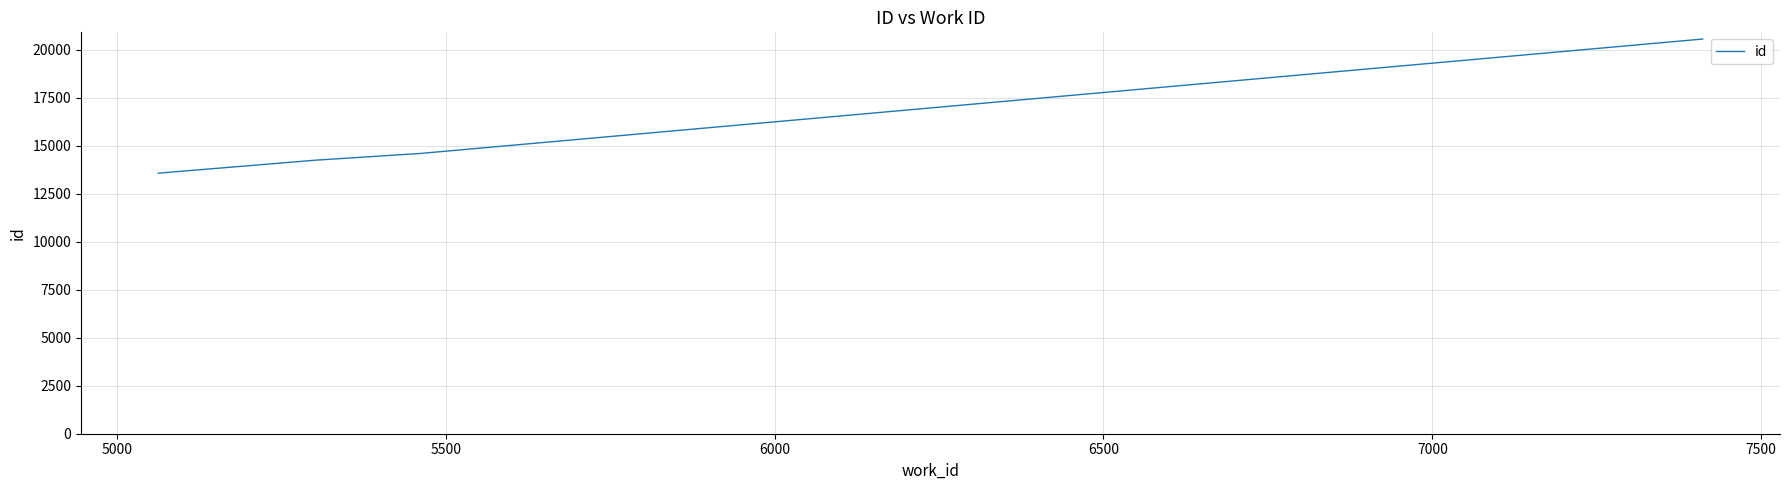

What is the maximum value shown in the chart?

20571